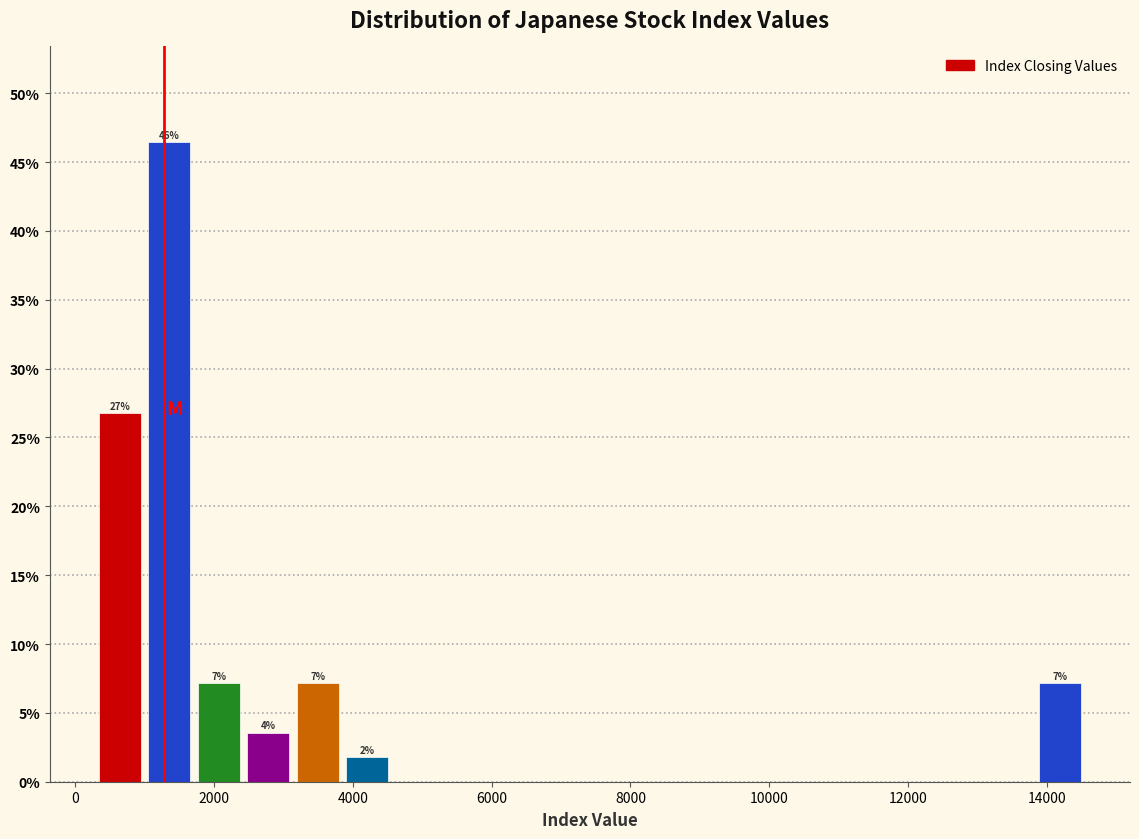

Read against the x-axis, roughly where is the centre of the tallest bar?

1400